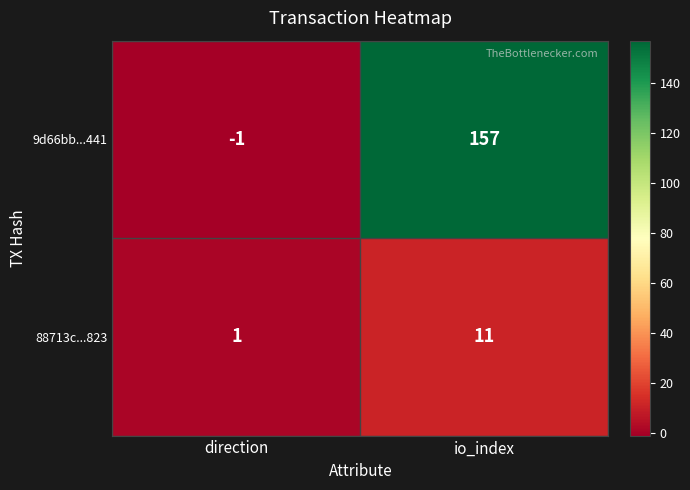

What is the average value of the 88713c...823 series?

6